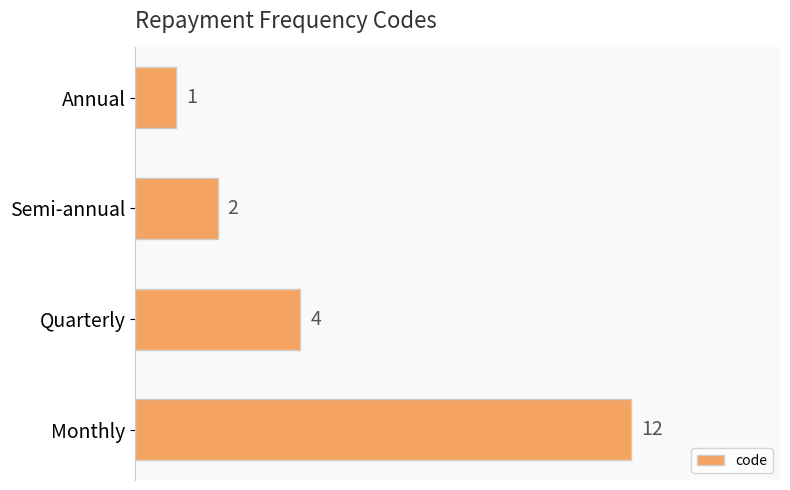

What is the value of the 1st bar from the top?

1